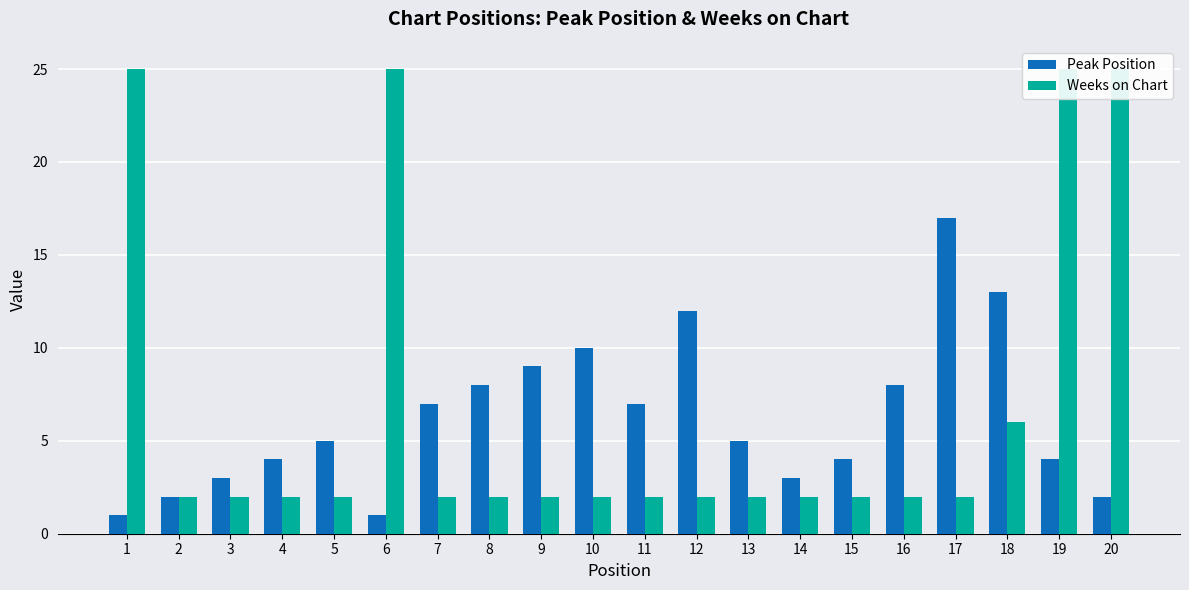

Reading left to right, extract all data points from this chart.

Peak Position: 1	2	3	4	5	1	7	8	9	10	7	12	5	3	4	8	17	13	4	2
Weeks on Chart: 25	2	2	2	2	25	2	2	2	2	2	2	2	2	2	2	2	6	25	25